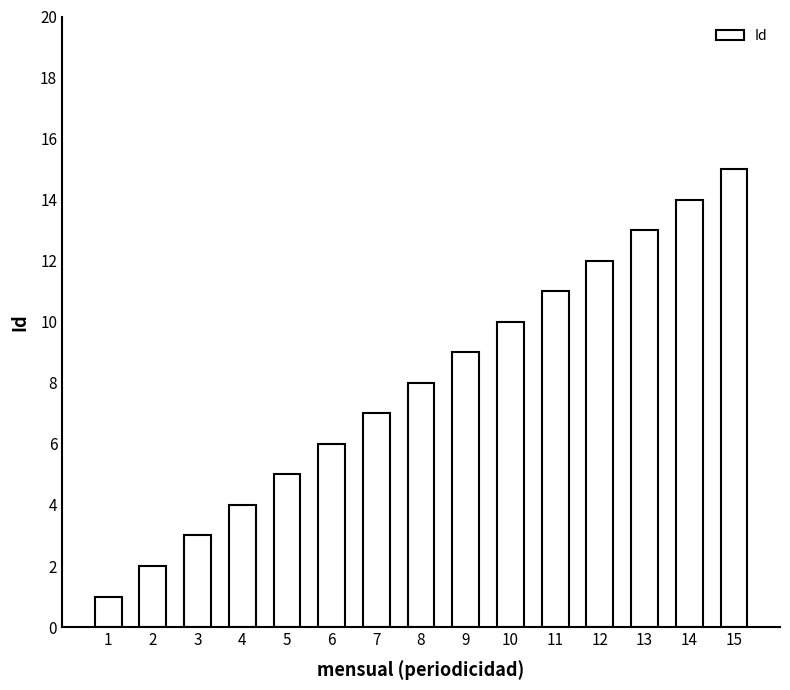

List the labels in order of value, largest first.

15, 14, 13, 12, 11, 10, 9, 8, 7, 6, 5, 4, 3, 2, 1